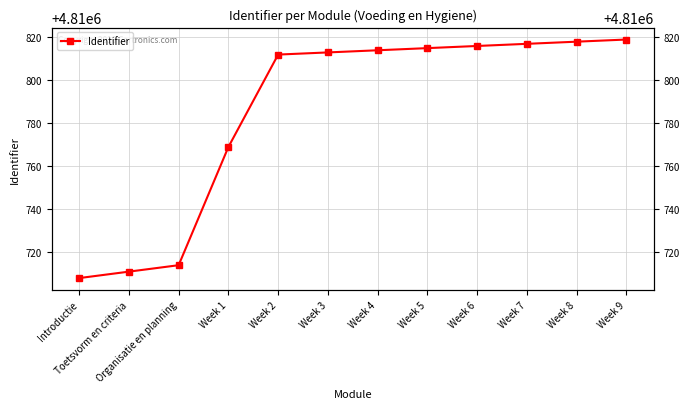

What is the sum of the values at Week 5 and Week 1?

9621584